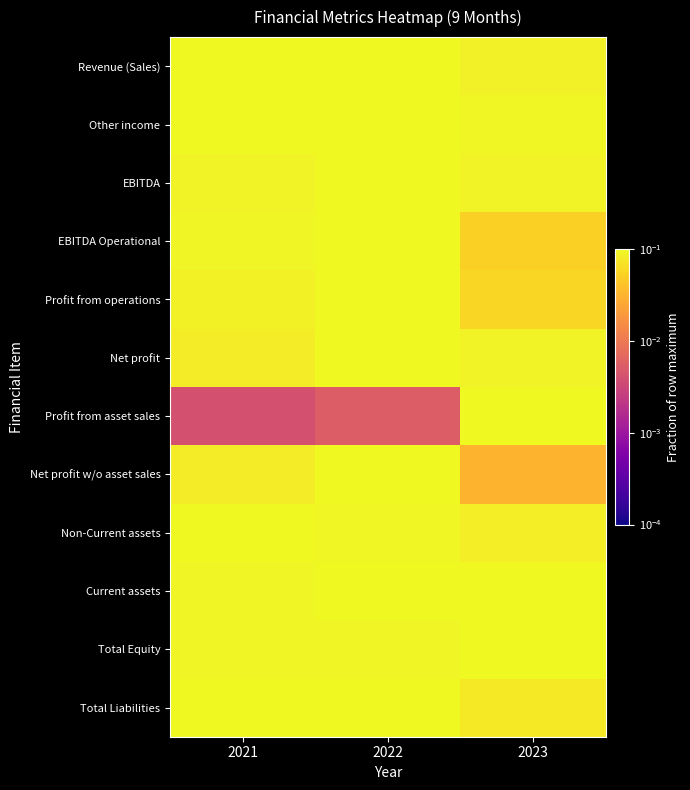

List the series in order of their peak value, lowest first.

Revenue (Sales), Other income, EBITDA, EBITDA Operational, Profit from operations, Net profit, Profit from asset sales, Net profit w/o asset sales, Non-Current assets, Current assets, Total Equity, Total Liabilities